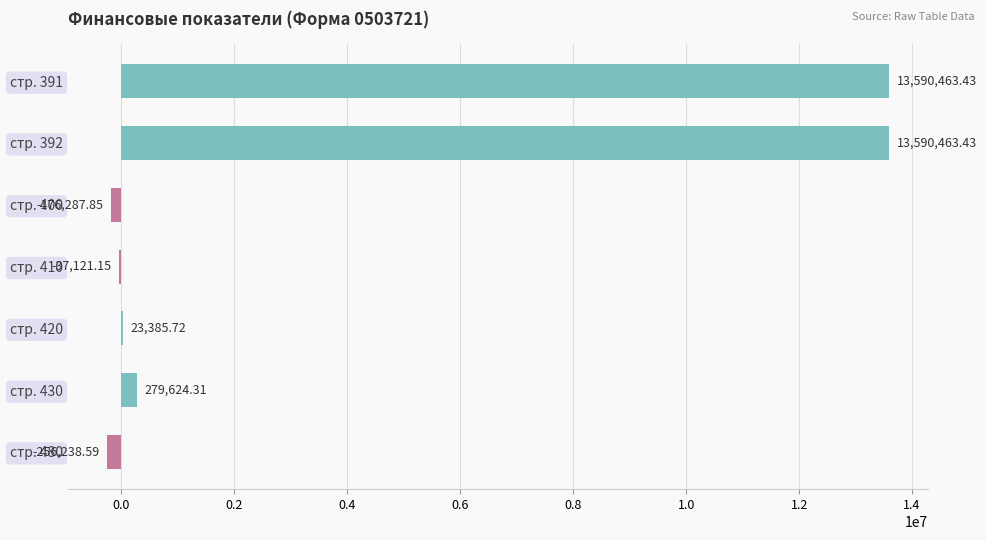

What is the sum of all values?

27014289.3